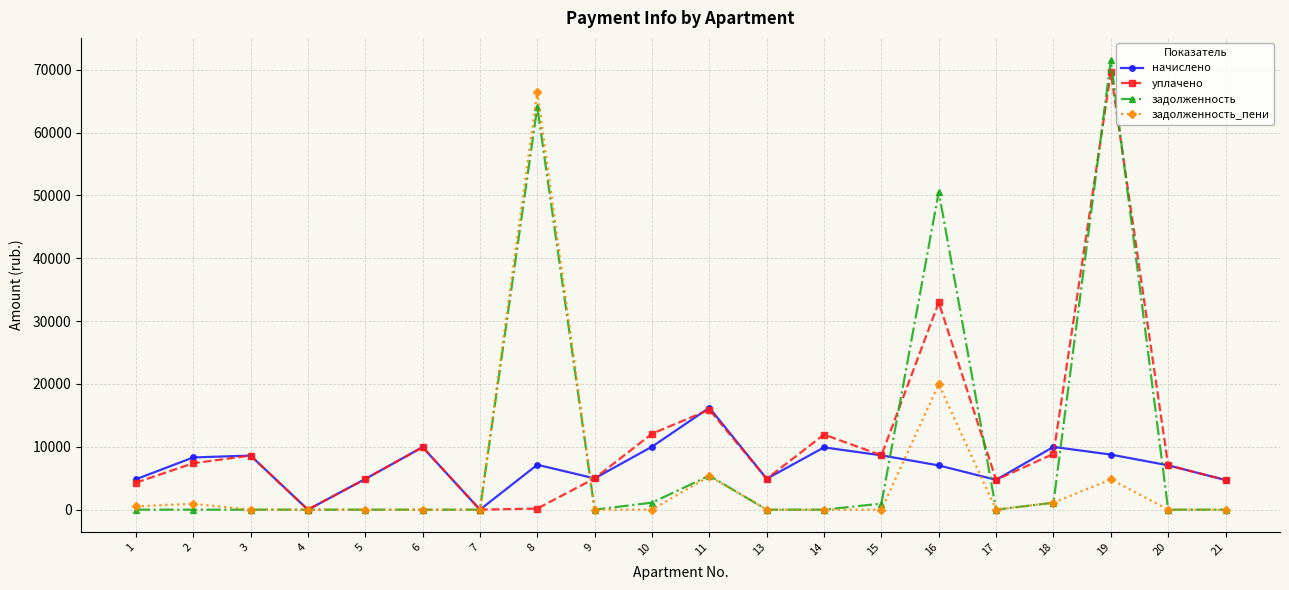

Which series has the largest range (max minus min)?

задолженность